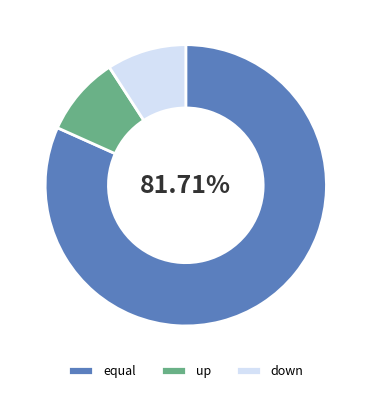

Is it true that up is 15% of the pie?

False